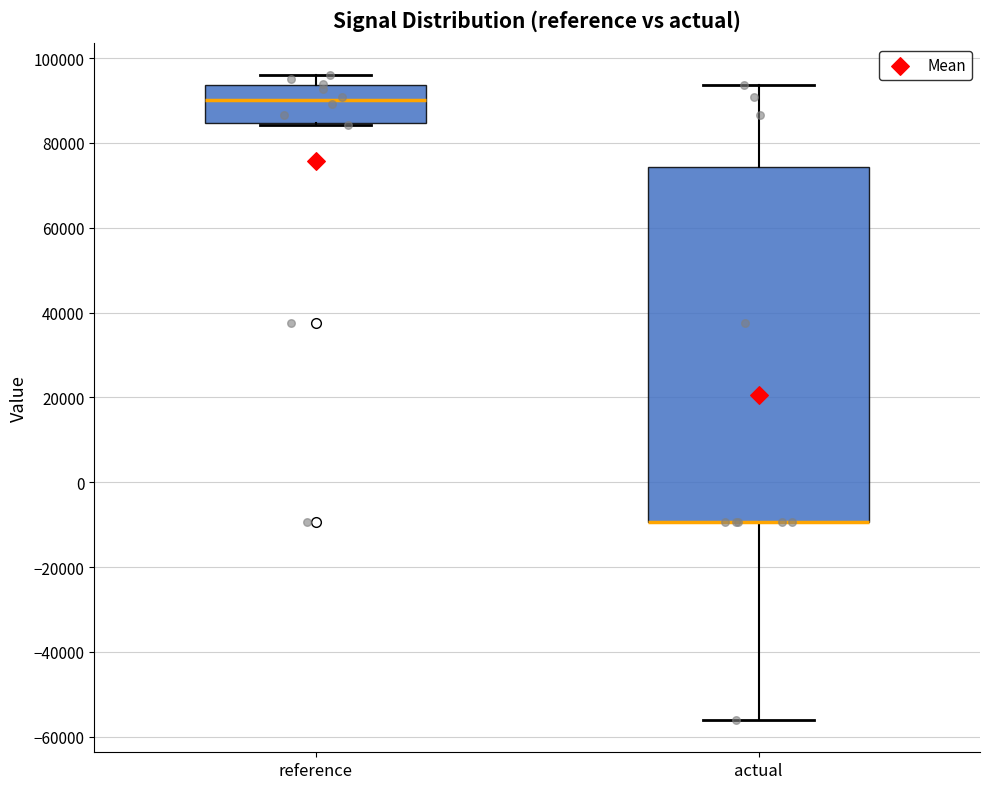

Reading left to right, transcribe this box plot: for each box, give where its median line is, the range the box spans, and where its two whiskers end, as read against the y-axis. The values are not printed on the chart, so give them approximately, as read against the axis.

reference: median 90000, box 84000 to 94000, whiskers 84000 (just below the box's lower edge) to 96000
actual: median -10000 (drawn on the box's lower edge), box -10000 to 74000, whiskers -56000 to 94000